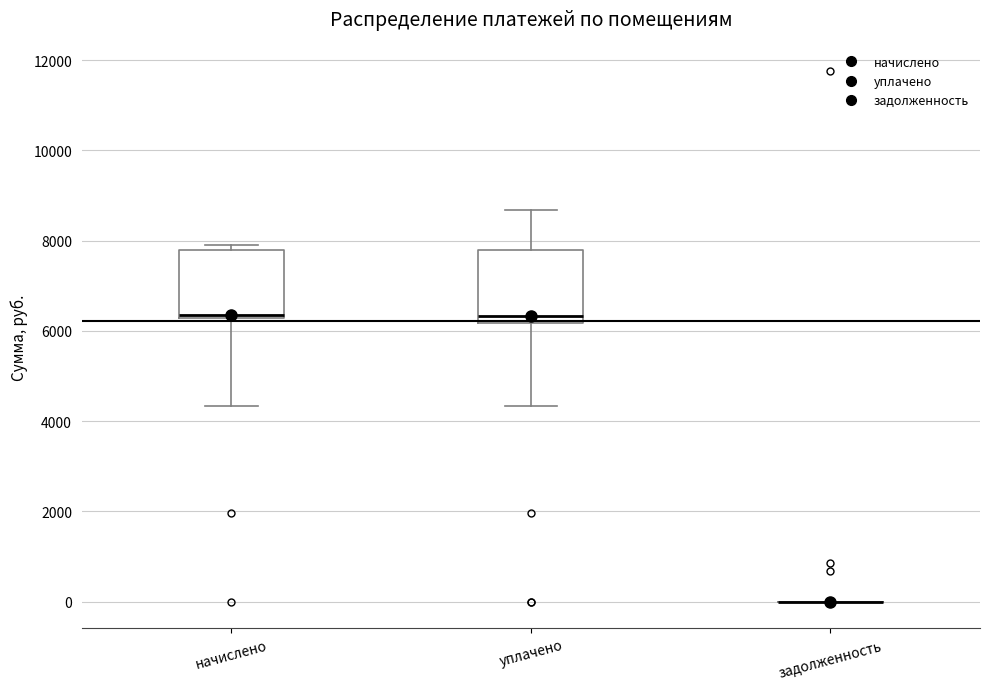

Where is the upper edge of the box for уплачено on the y-axis? The values are not printed on the chart, so give them approximately, as read against the axis.

7800